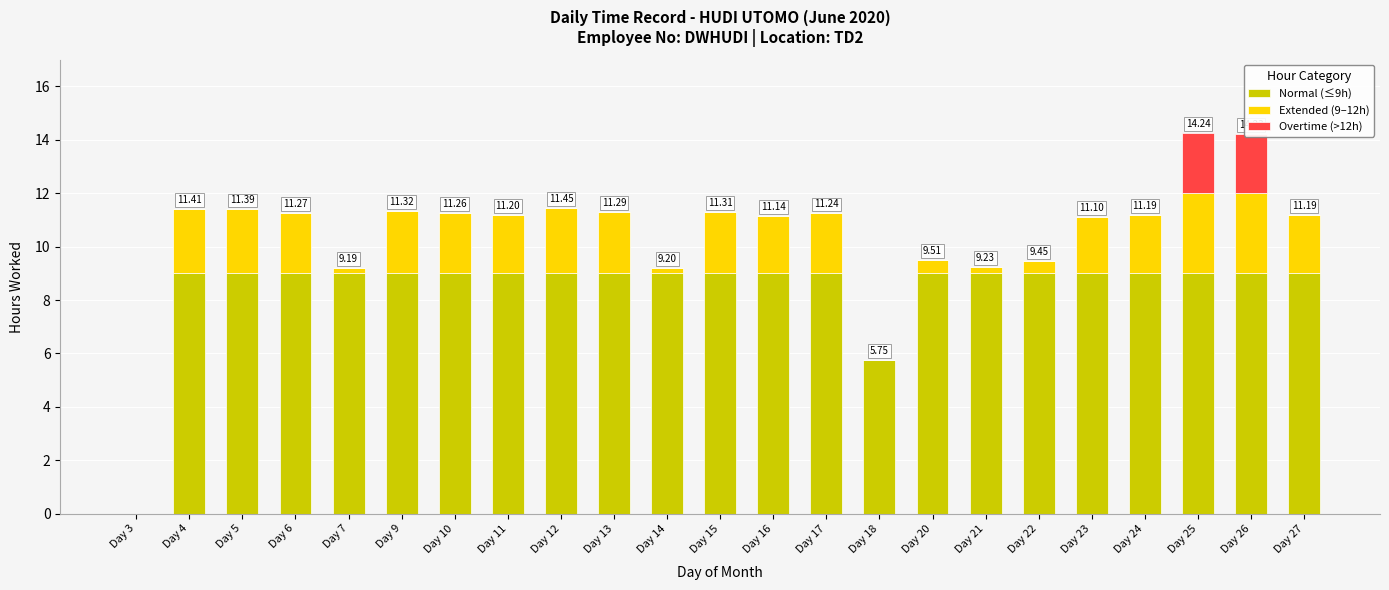

Does the chart contain stacked bars?

Yes